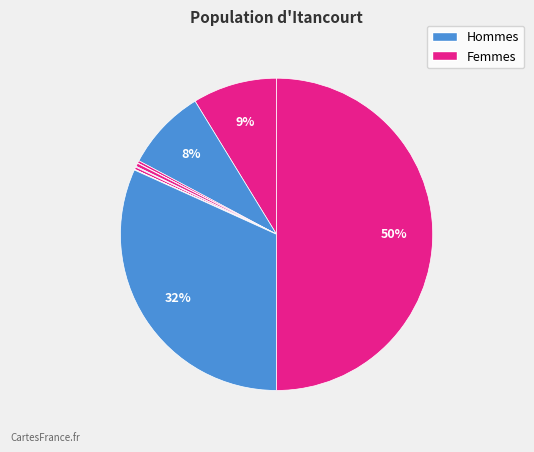

Does any single category account for the majority?

No